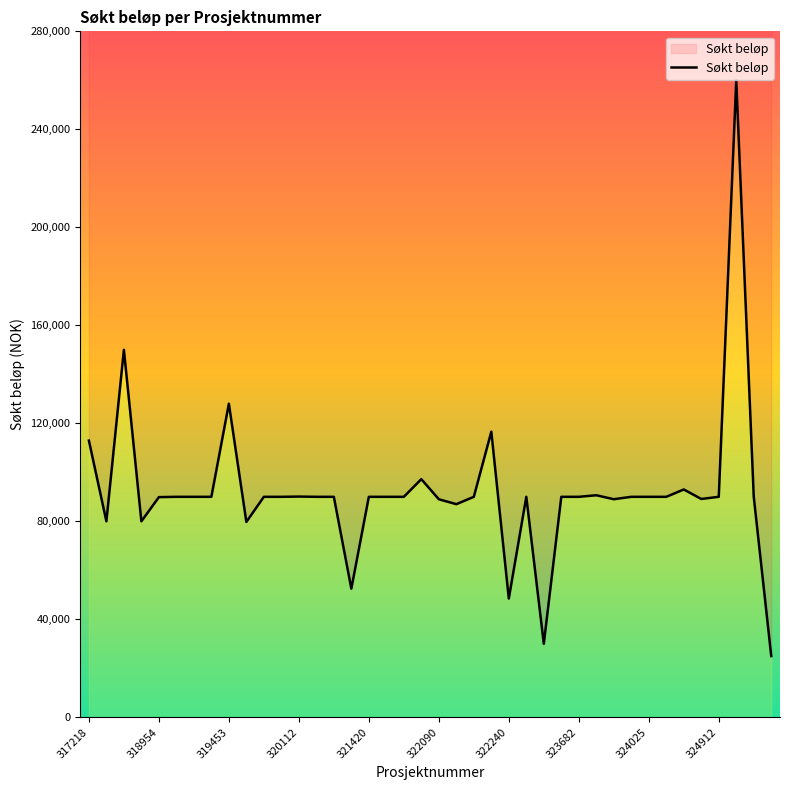

What is the value of the 32nd point from the left?

90000